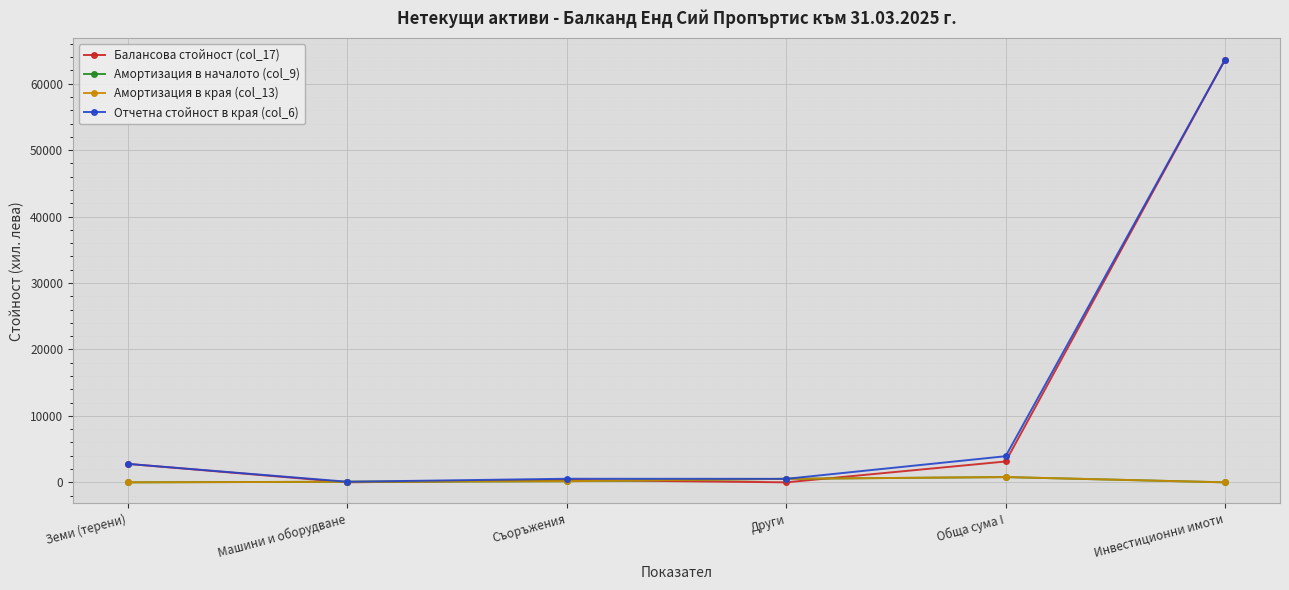

At which category is the sum across all series the highest?

Инвестиционни имоти